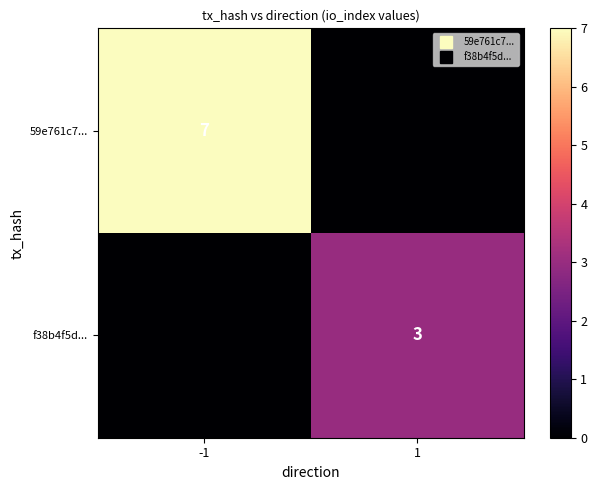

The value of f38b4f5d... at -1 is 0. True or false?

True